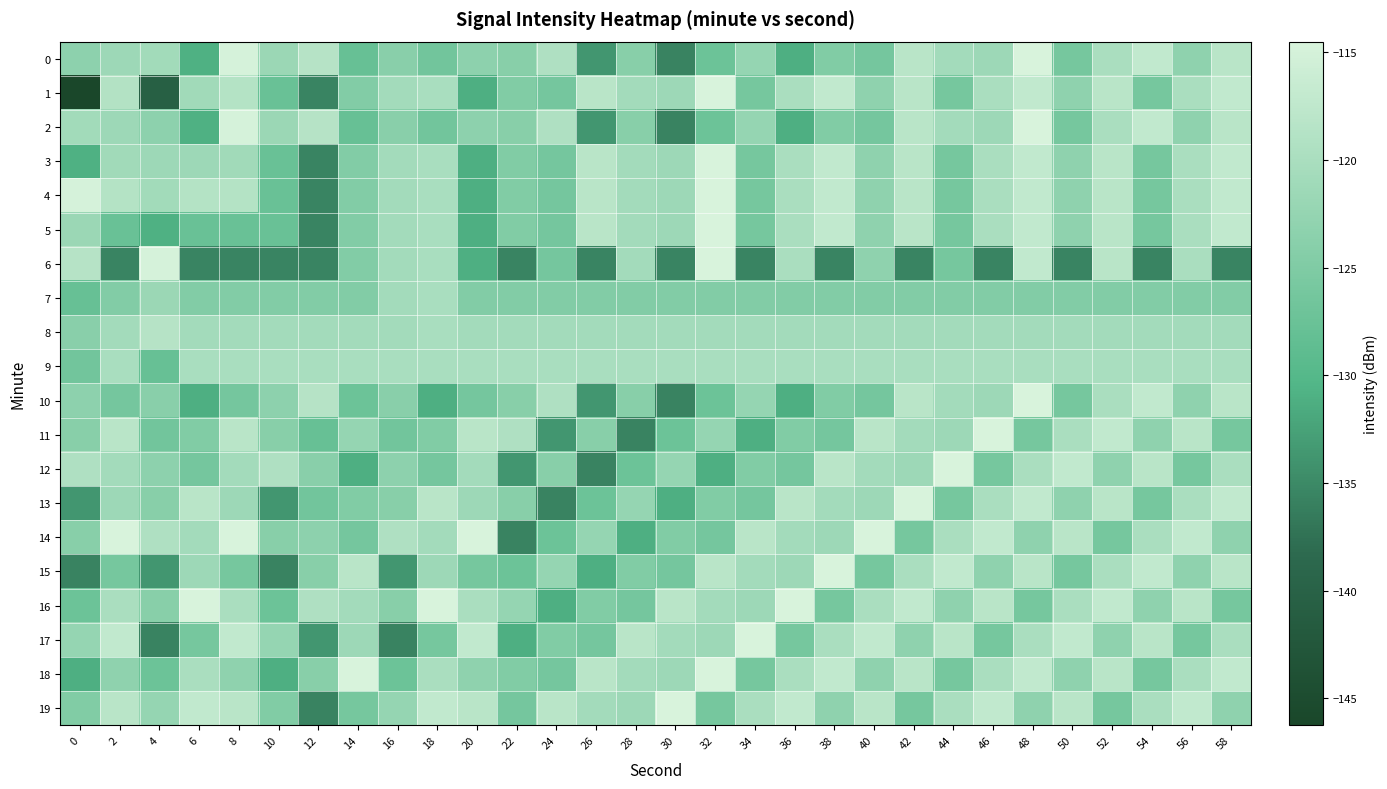

What is the greatest value displayed?

-114.5